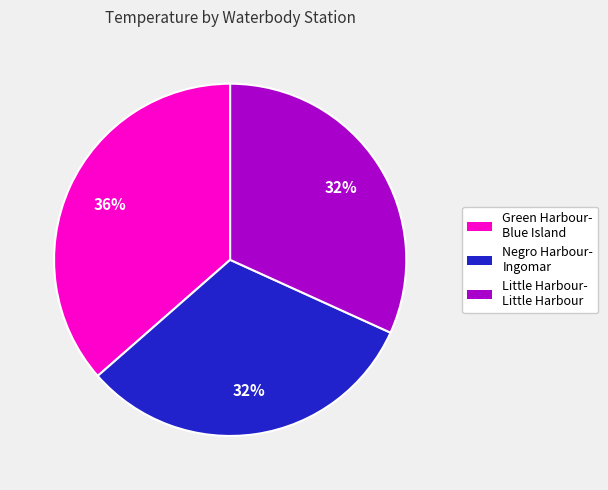

Is there a majority slice in this chart?

No